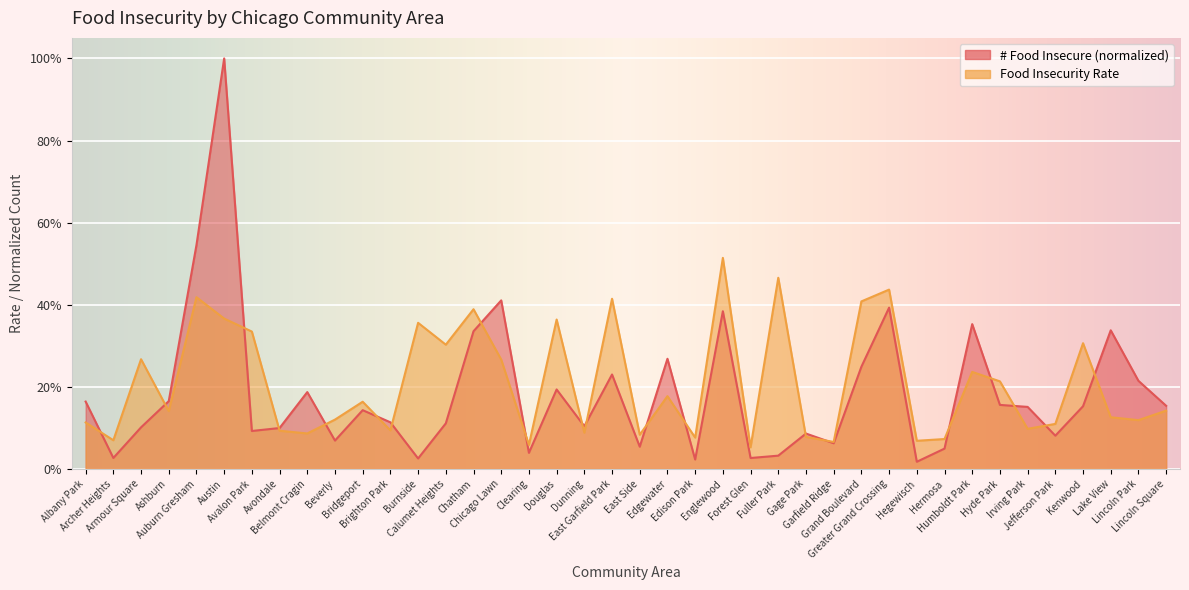

What is the difference between the # Food Insecure (rounded) values at Irving Park and Beverly?

0.1